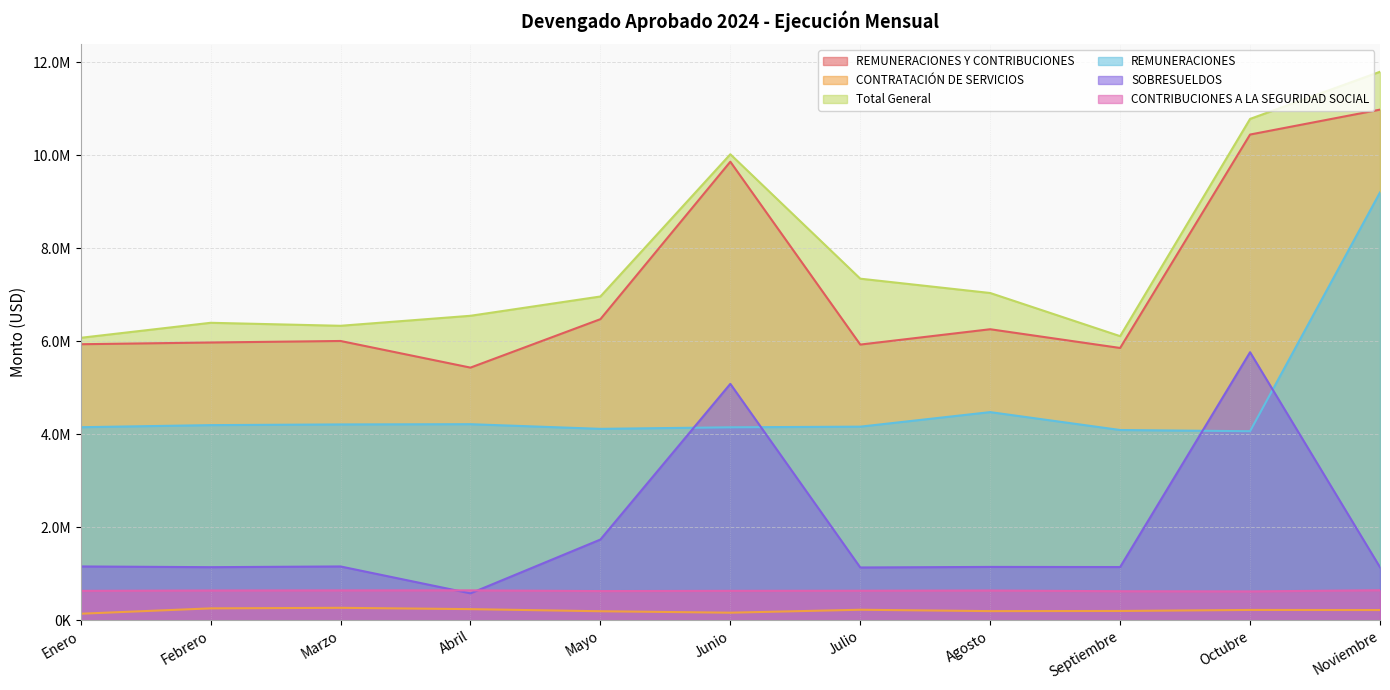

What is the difference between the second highest and second lowest values in the SOBRESUELDOS series?

3947850.0